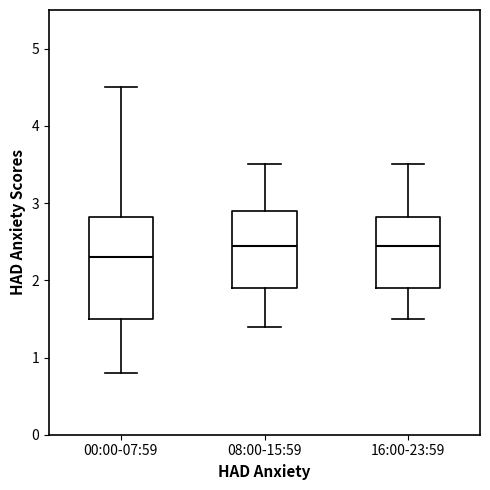

Comparing the boxes themselves (not the whiskers), which one is the tallest?

00:00-07:59